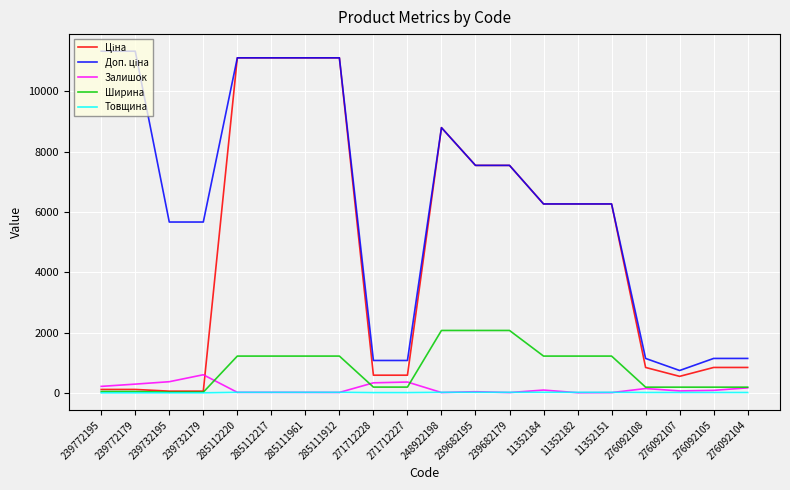

The Товщина series shows 1.0 at 239772179. True or false?

True